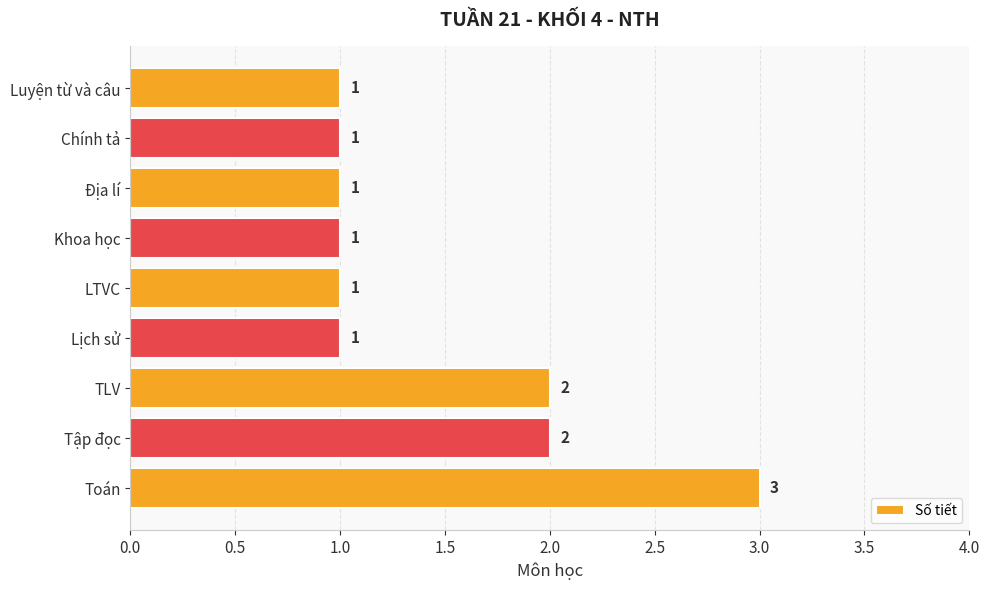

Between Chính tả and Toán, which is larger?

Toán